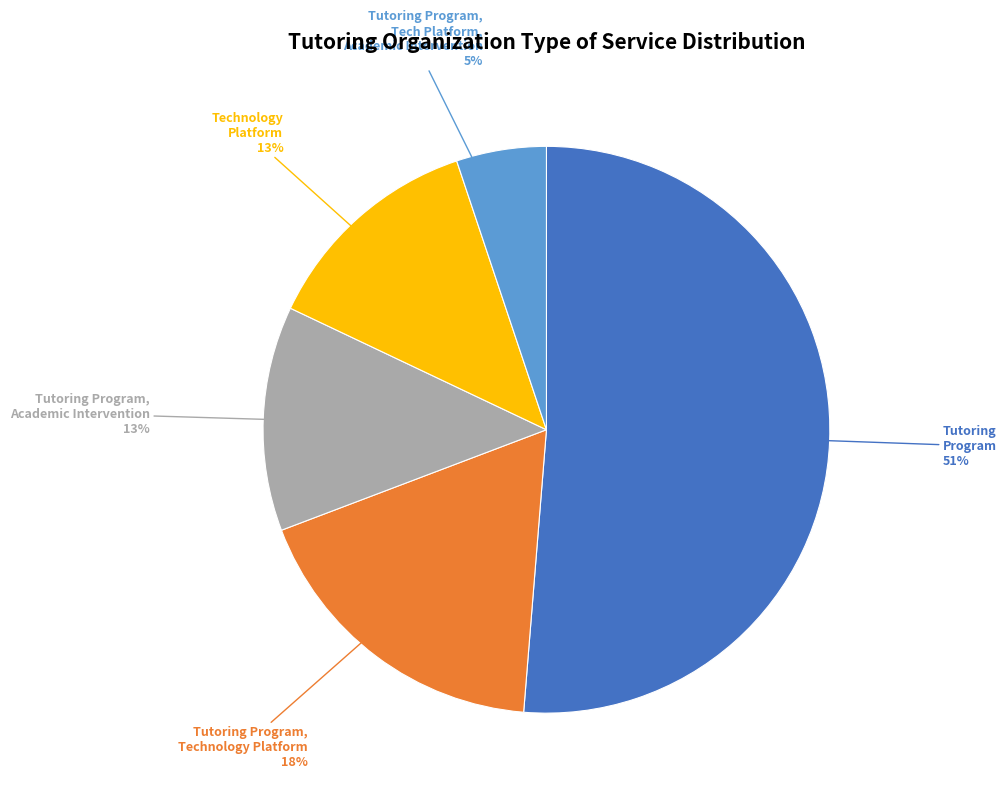

Does any single category account for the majority?

Yes